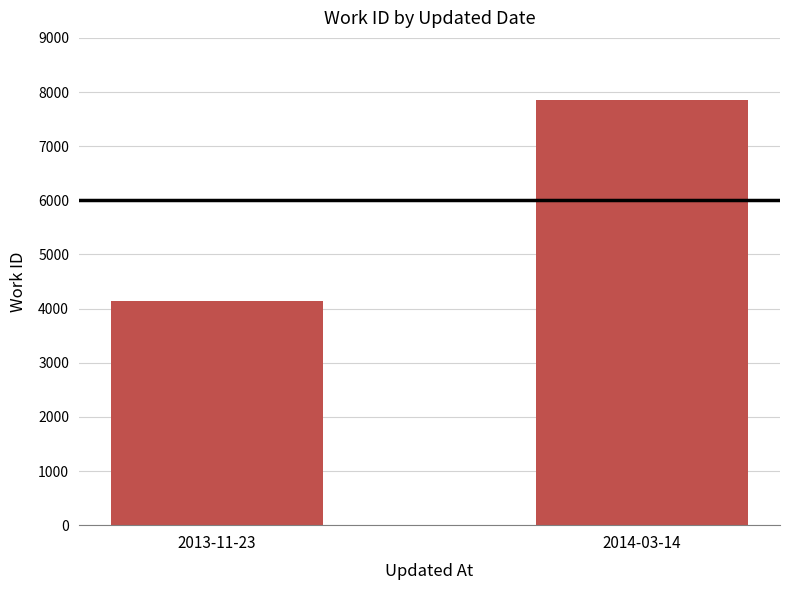

True or false: the data shows 7856 at 2014-03-14.

True